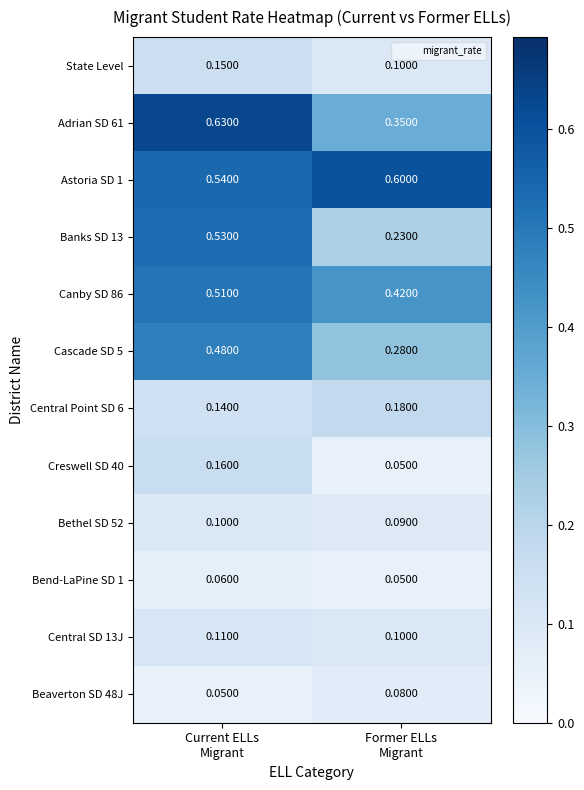

How many distinct data groups are displayed?

12